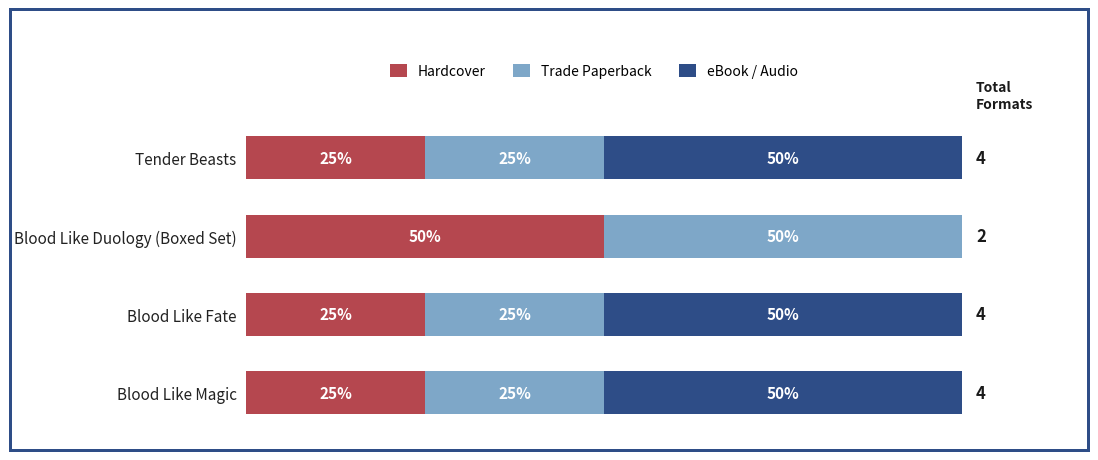

At which label does Hardcover reach its peak?

Blood Like Duology (Boxed Set)